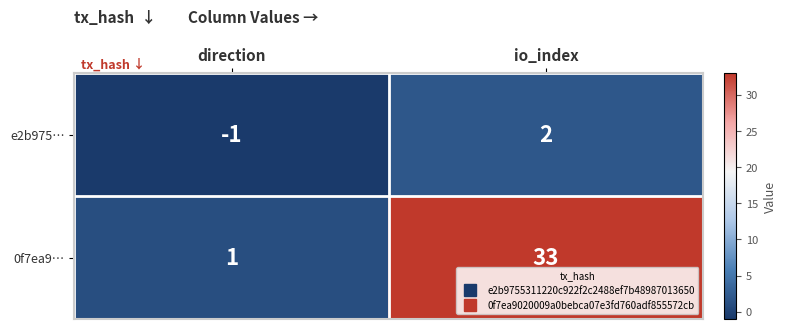

True or false: 0f7ea9… has a value of 17 at io_index.

False